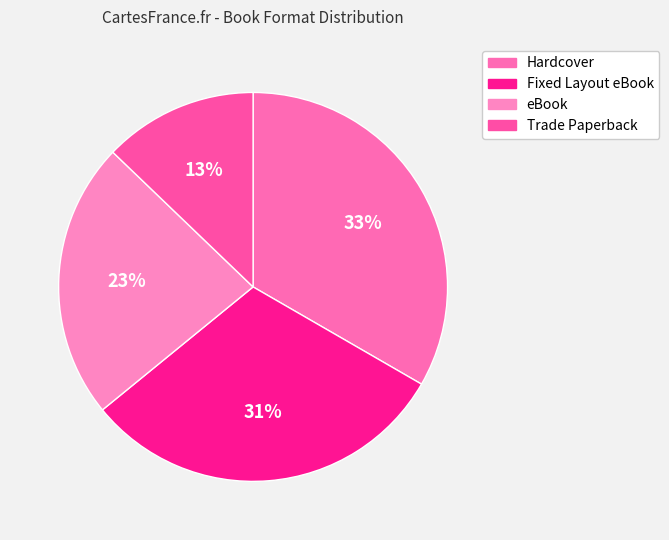

Which category has the smallest portion of the pie?

Trade Paperback